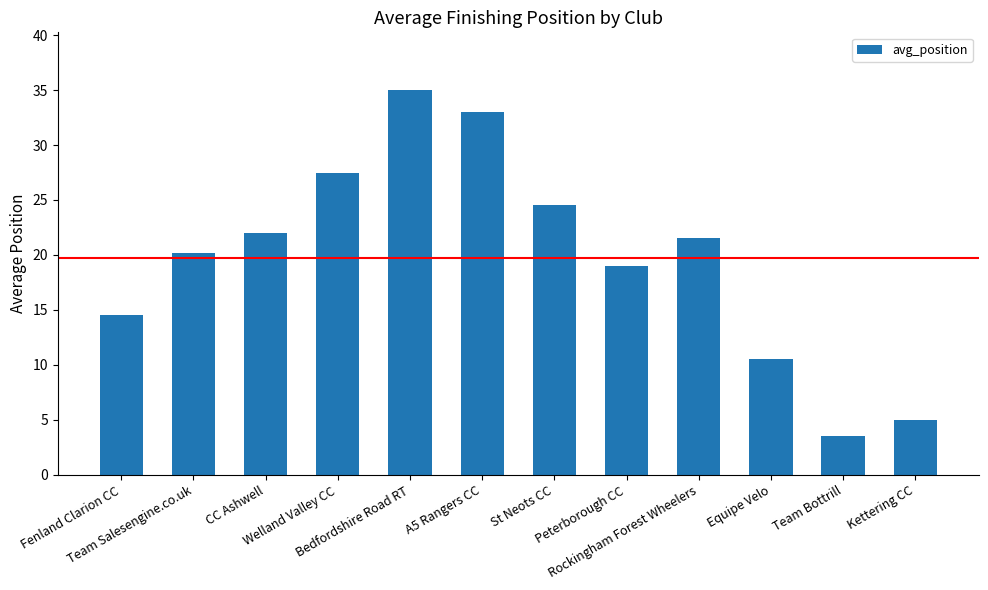

What is the label of the 4th bar from the left?

Welland Valley CC